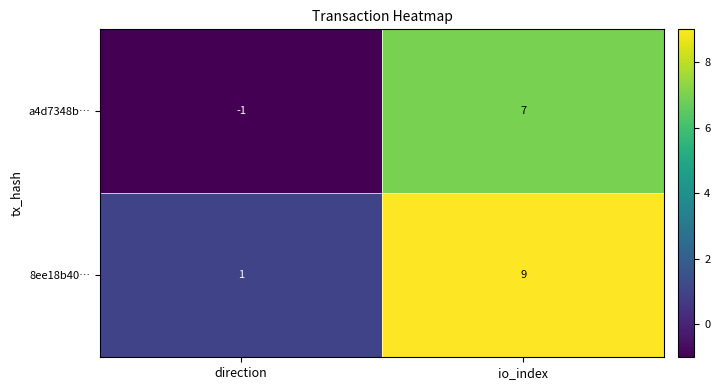

Which label corresponds to the smallest value in the chart?

direction